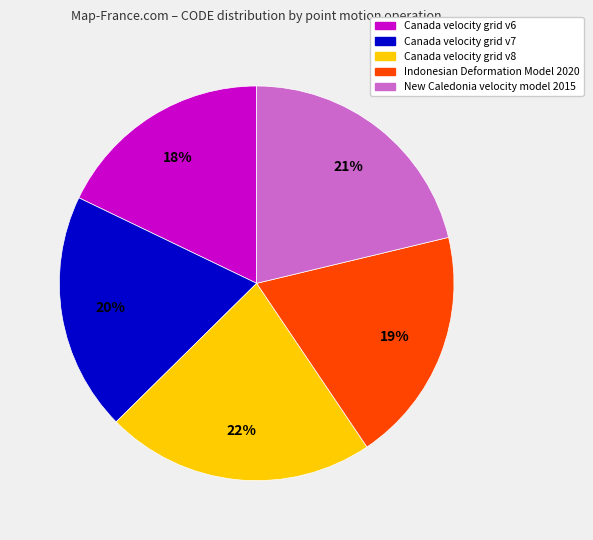

Count the number of slices in the pie.

5